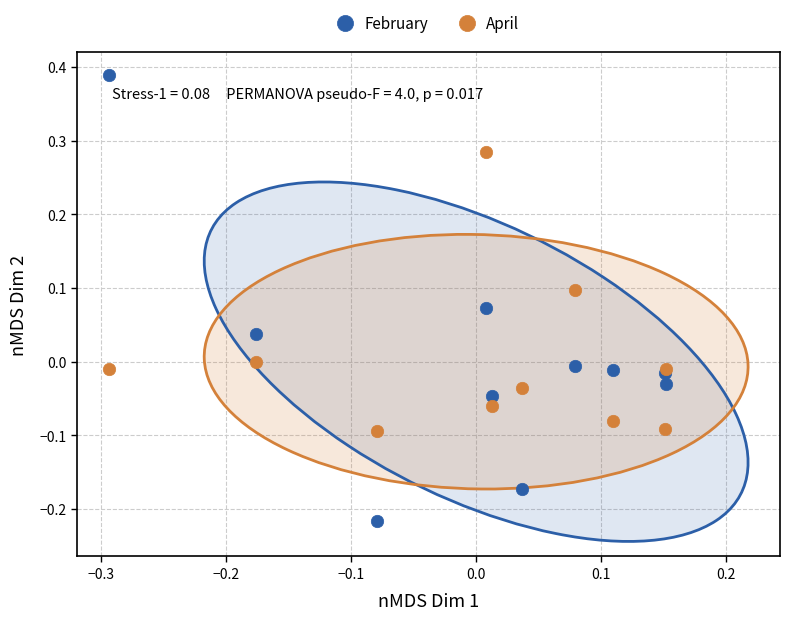

Which series reaches the minimum Y coordinate?

February